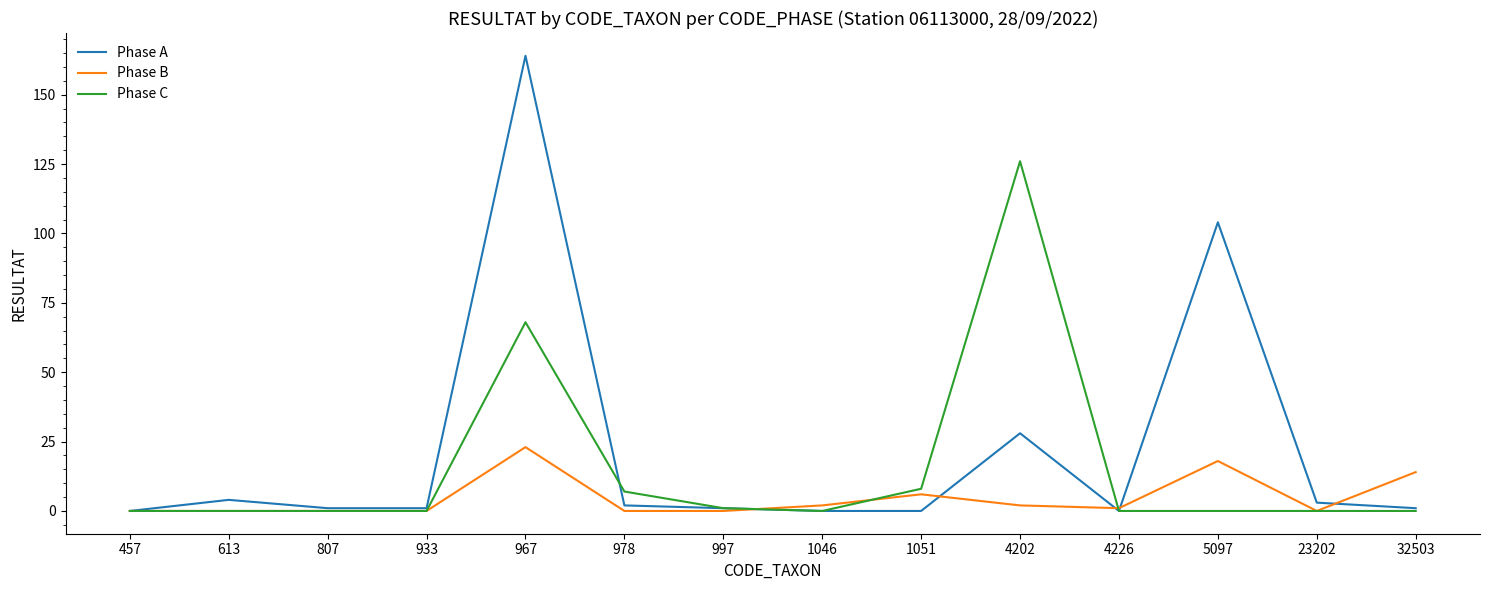

Rank the series at 4202 from highest to lowest value.

Phase C, Phase A, Phase B